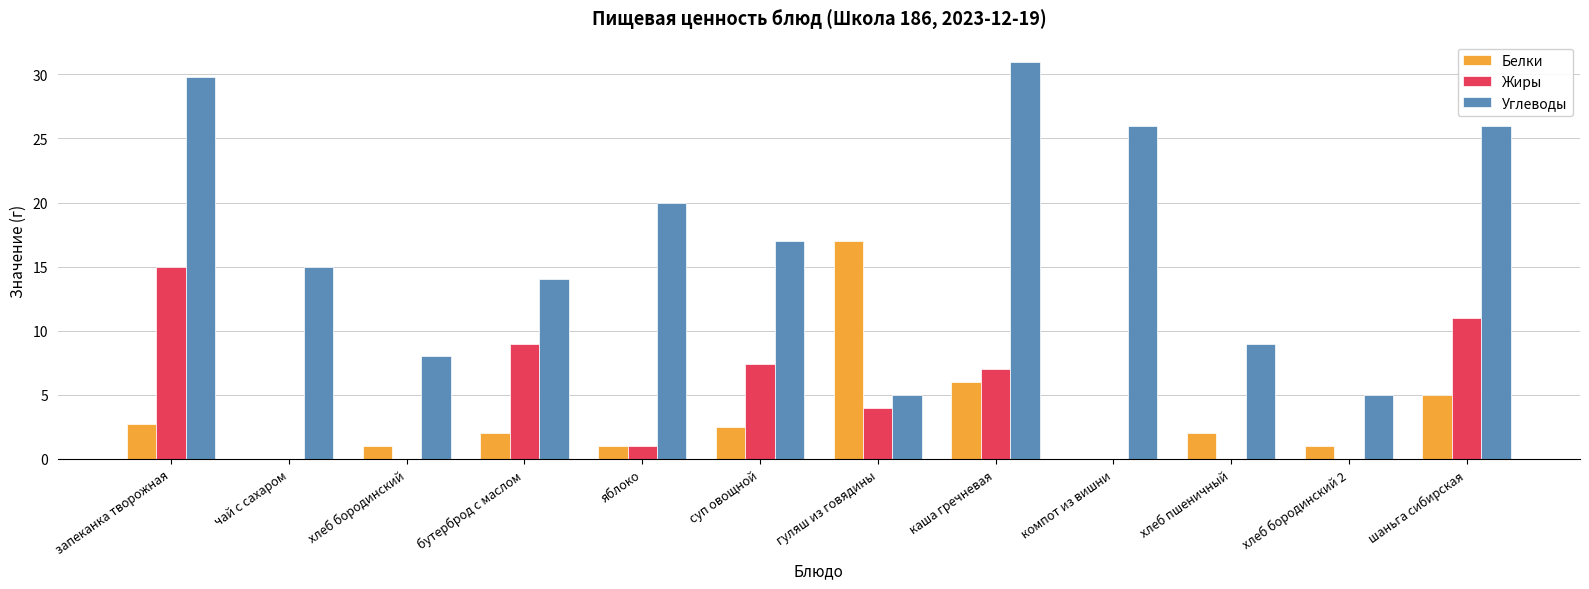

What is the difference between the Белки values at хлеб бородинский 2 and каша гречневая?

5.0